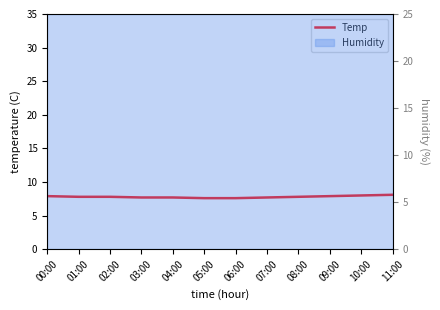

Rank the categories by value from lowest to highest.

05:00, 06:00, 03:00, 04:00, 07:00, 01:00, 02:00, 08:00, 00:00, 09:00, 10:00, 11:00